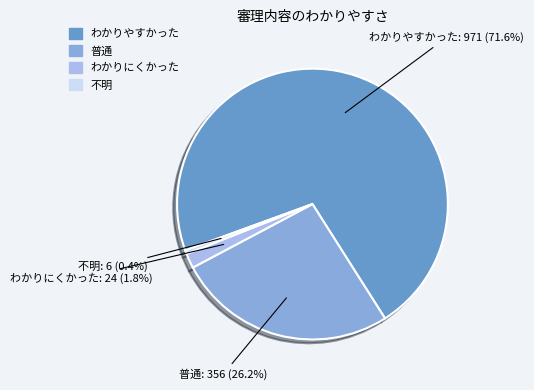

To the nearest percent, what is the combined percentage of わかりにくかった and わかりやすかった?

73%